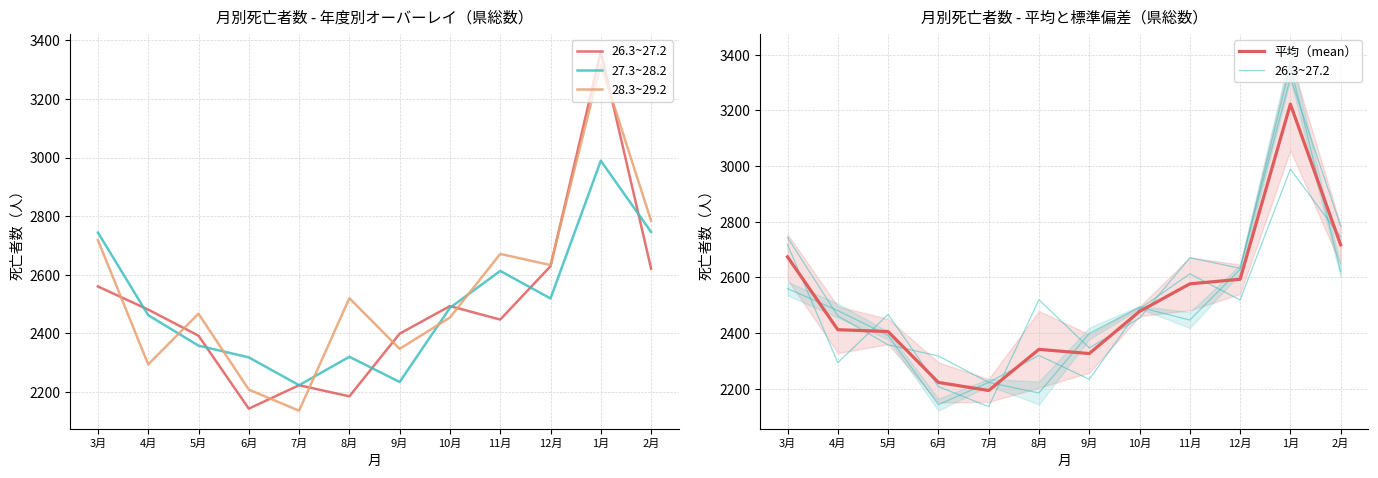

True or false: 27.3~28.2 and 26.3~27.2 cross at least once.

True